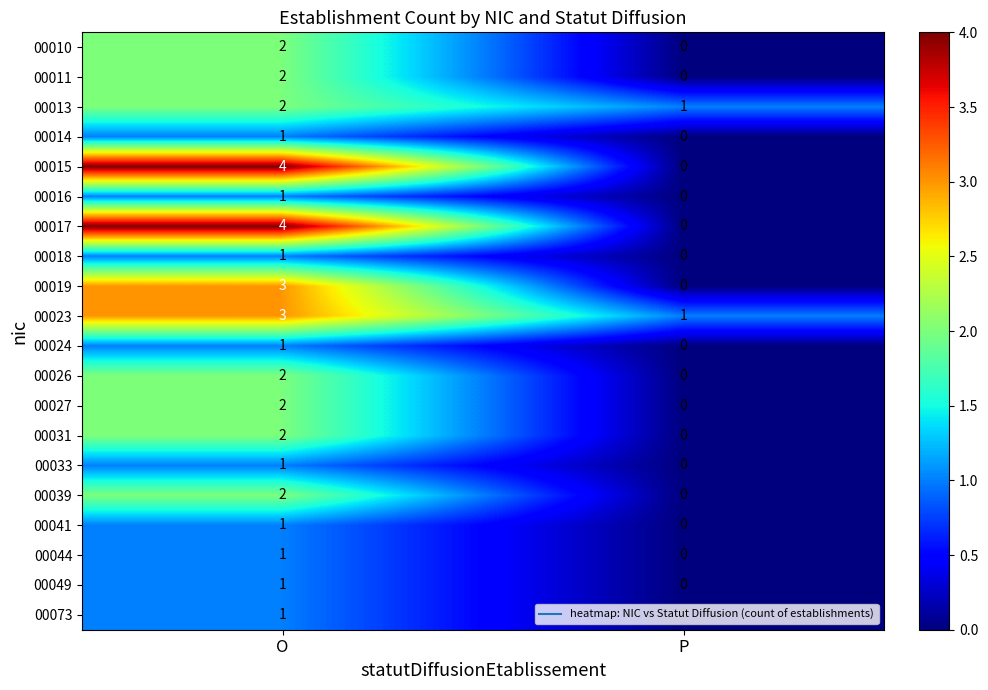

The 00026 series shows -1 at P. True or false?

False